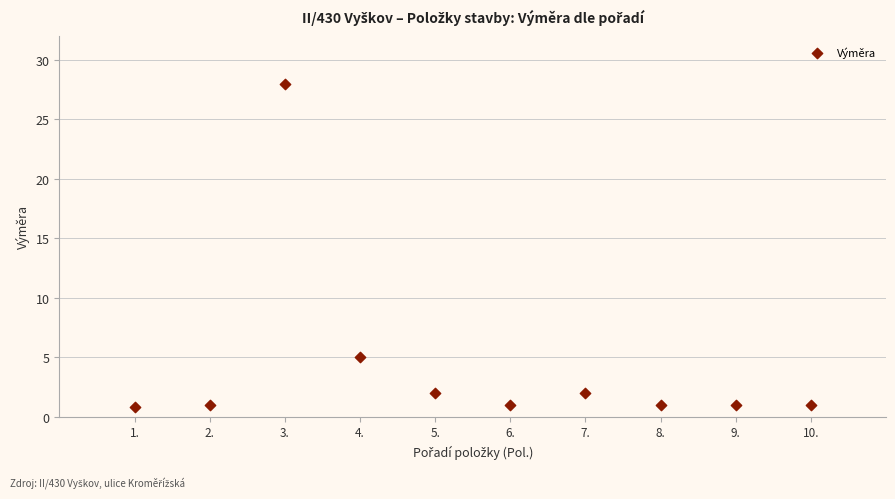

What is the average X value?

5.5